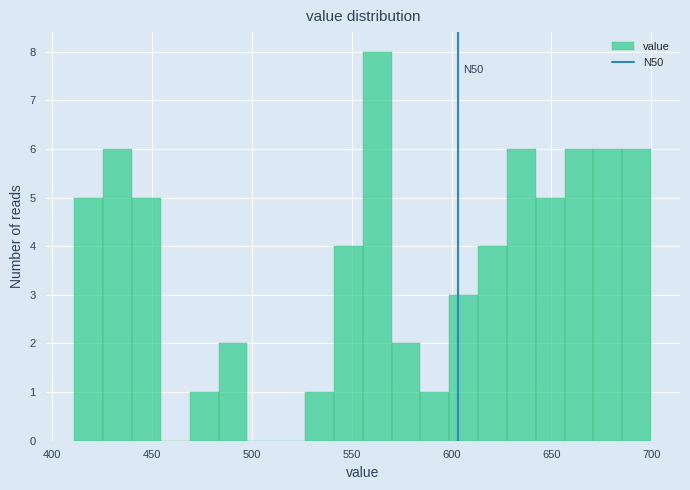

Around what value on the x-axis is the tallest bar? Give the approximate position of its centre, as read against the axis.

565